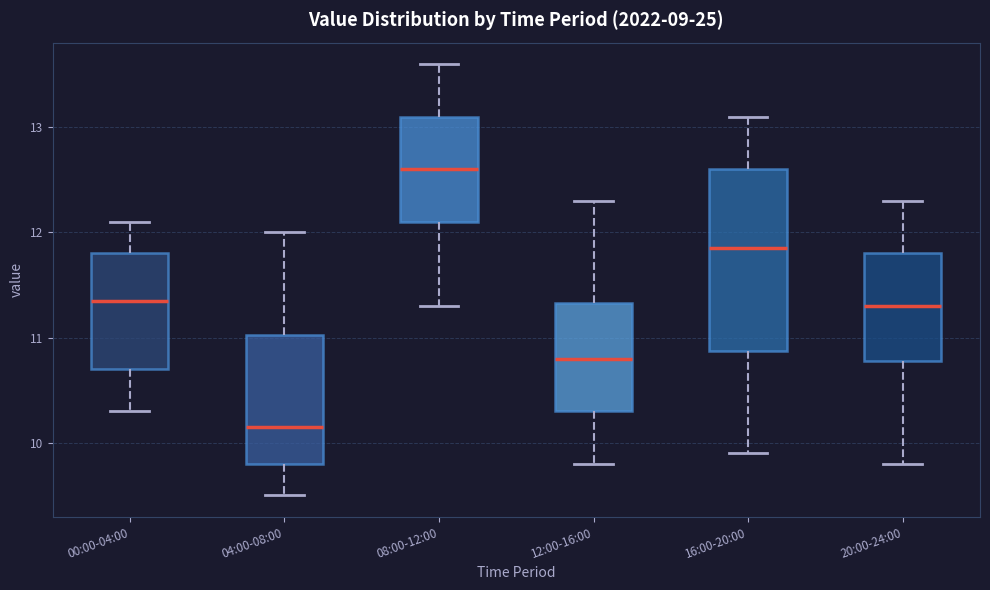

Which box has the lowest median line?

04:00-08:00